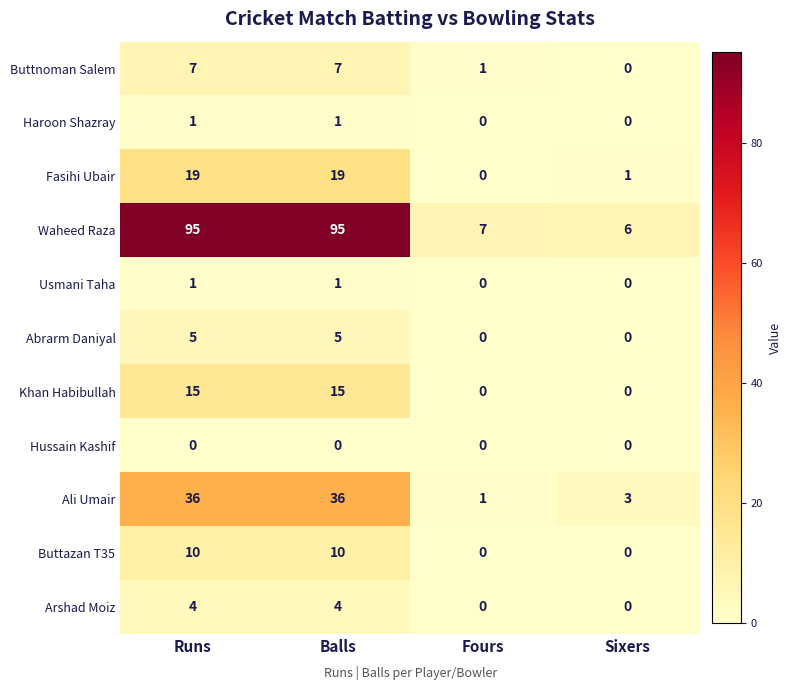

Between Fours and Sixers, which series saw the biggest shift?

Ali Umair